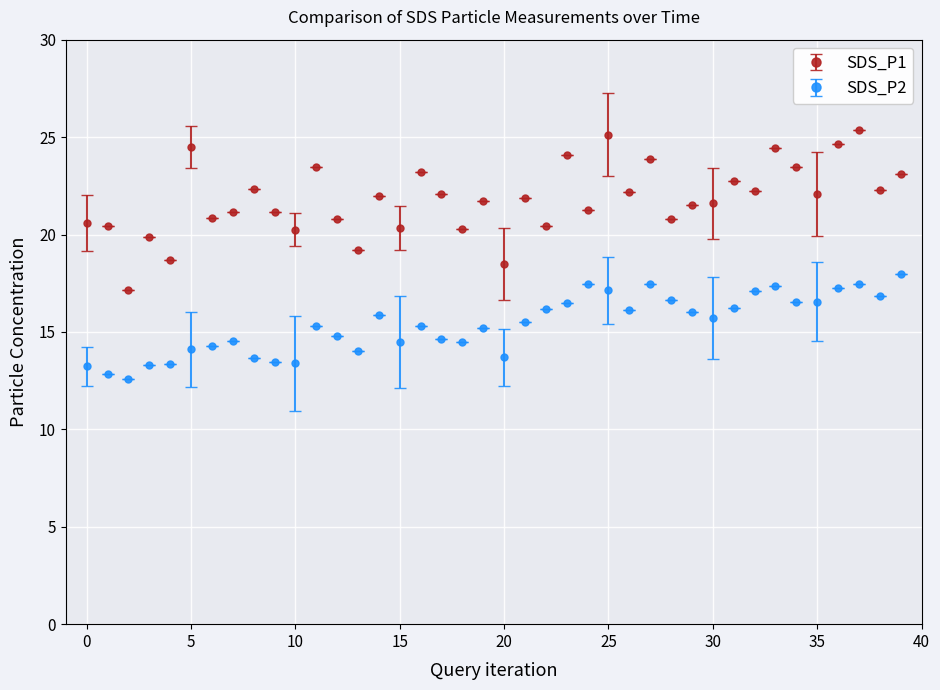

What is the minimum value shown in the chart?

12.6